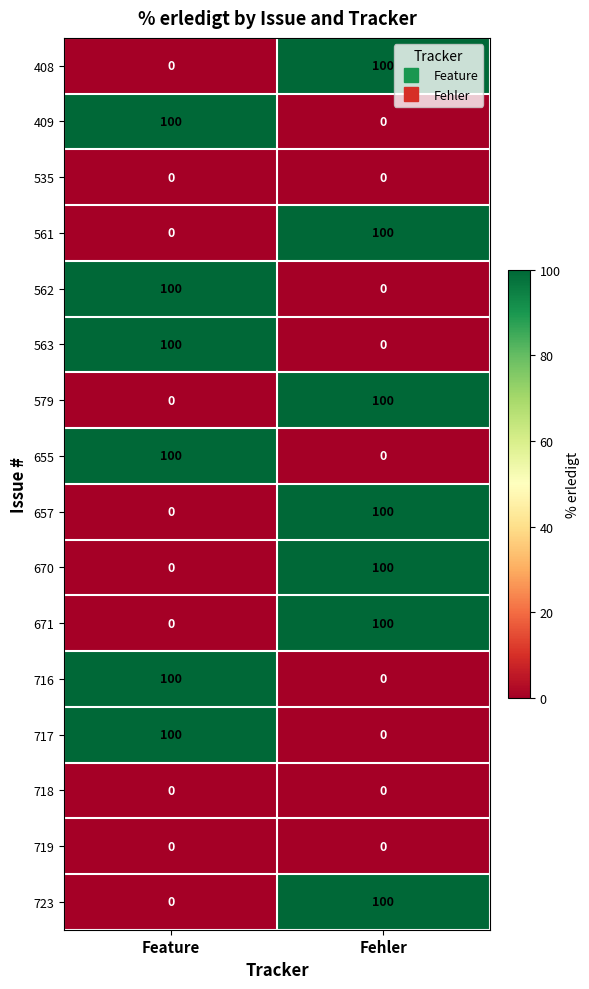

List the labels in order of 723 value, smallest first.

Feature, Fehler